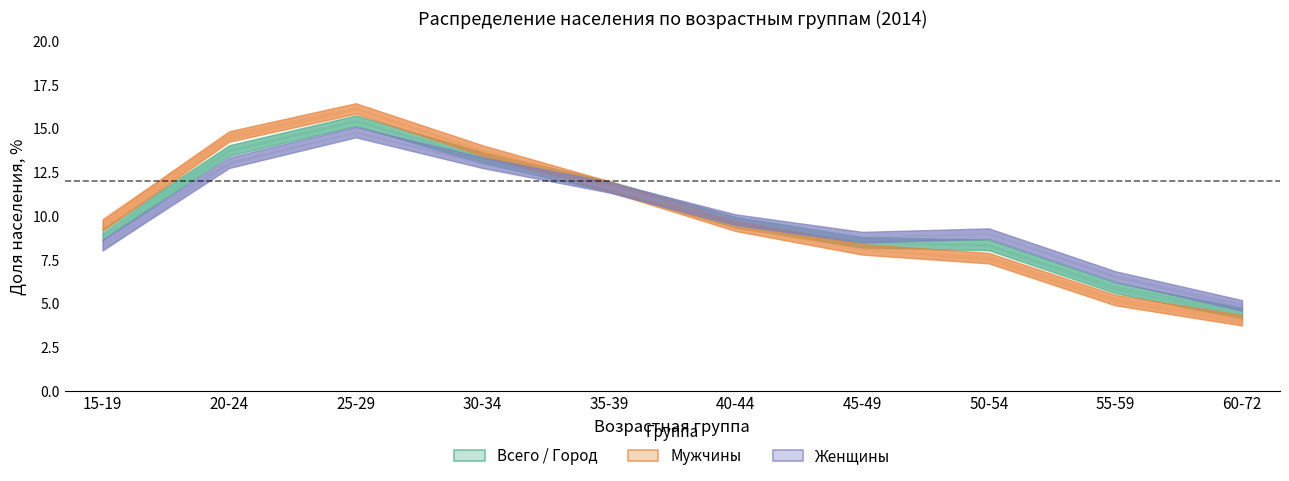

List the labels in order of мужчины (город) value, smallest first.

60-72, 55-59, 50-54, 45-49, 15-19, 40-44, 35-39, 30-34, 20-24, 25-29